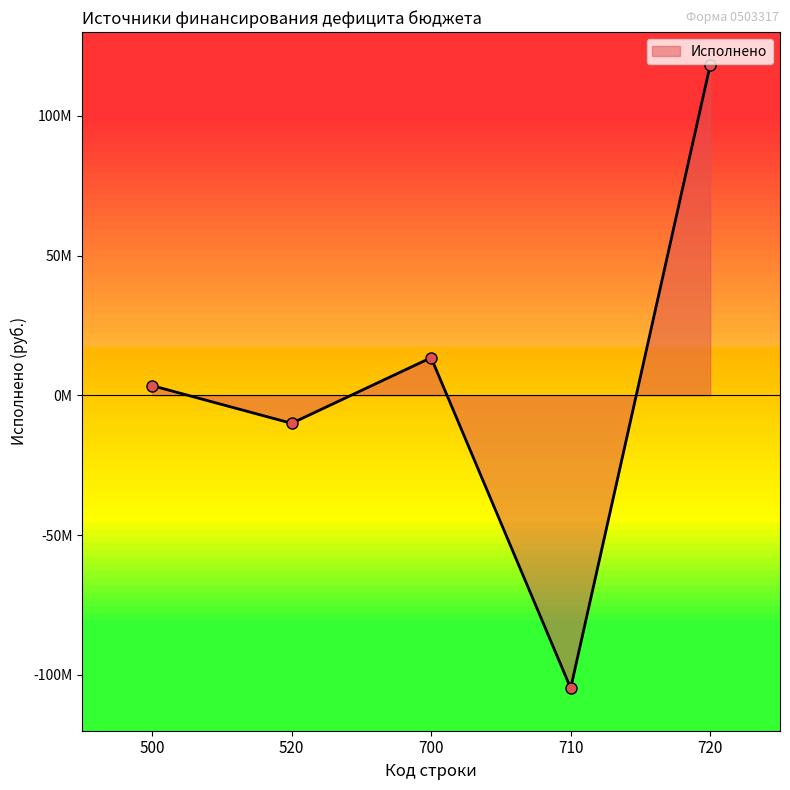

Rank the categories by value from highest to lowest.

720, 700, 500, 520, 710